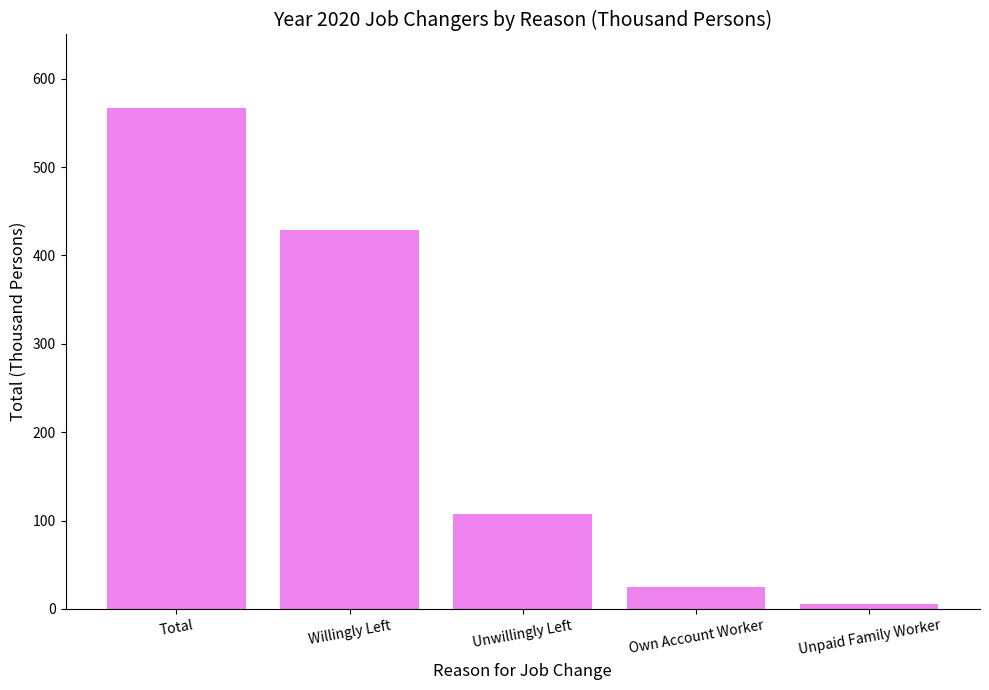

Reading right to left, what are all the values shown in this chart?

6	25	107	429	567